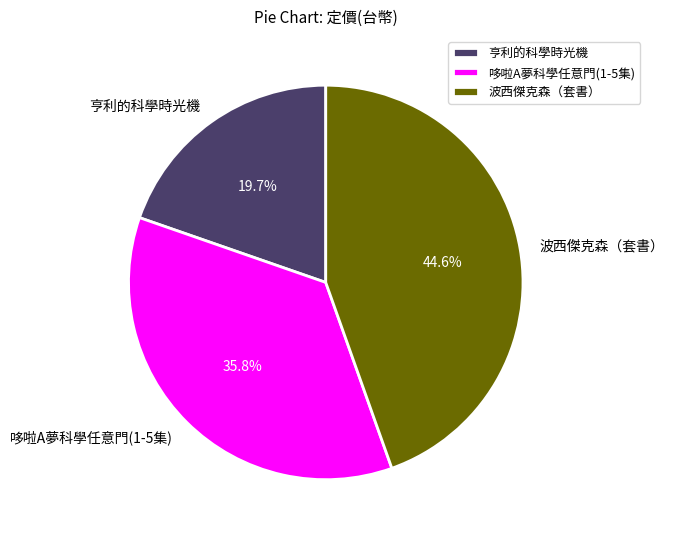

Rank the categories by value from highest to lowest.

波西傑克森（套書）, 哆啦A夢科學任意門(1-5集), 亨利的科學時光機